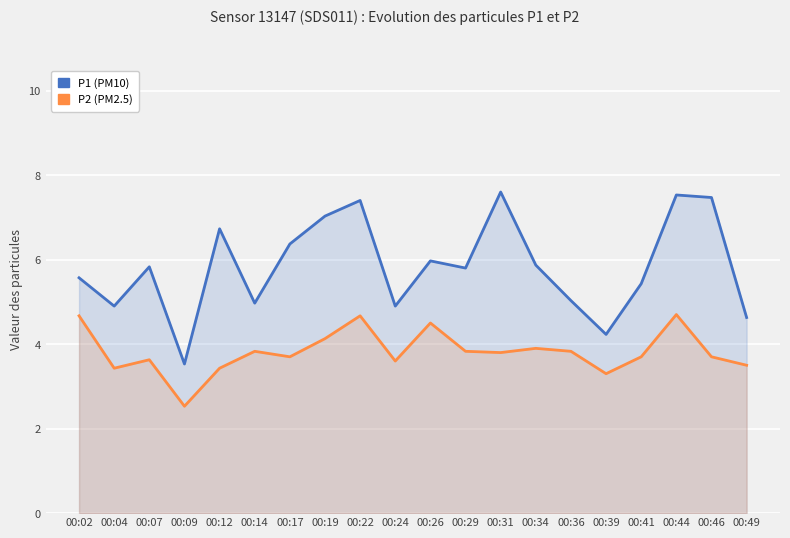

List the series in order of their peak value, highest first.

P1, P2